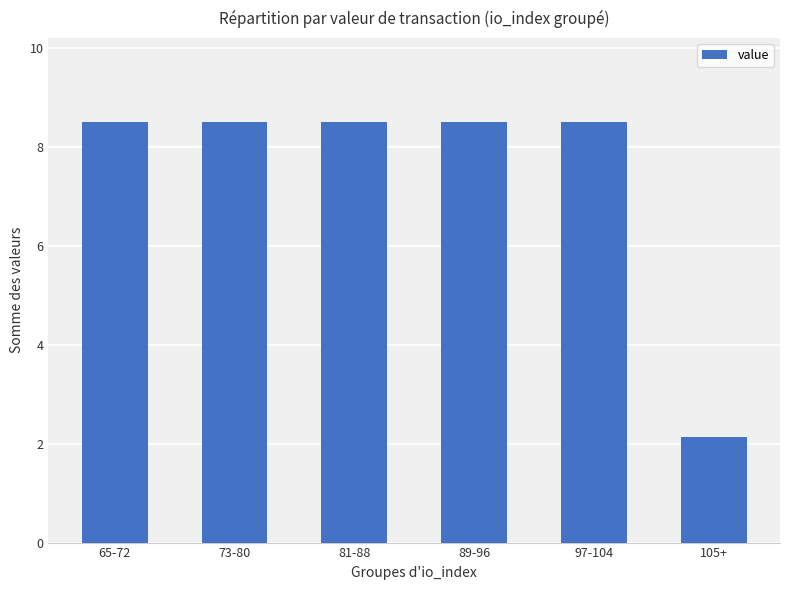

True or false: the data shows 8.5 at 65-72.

True